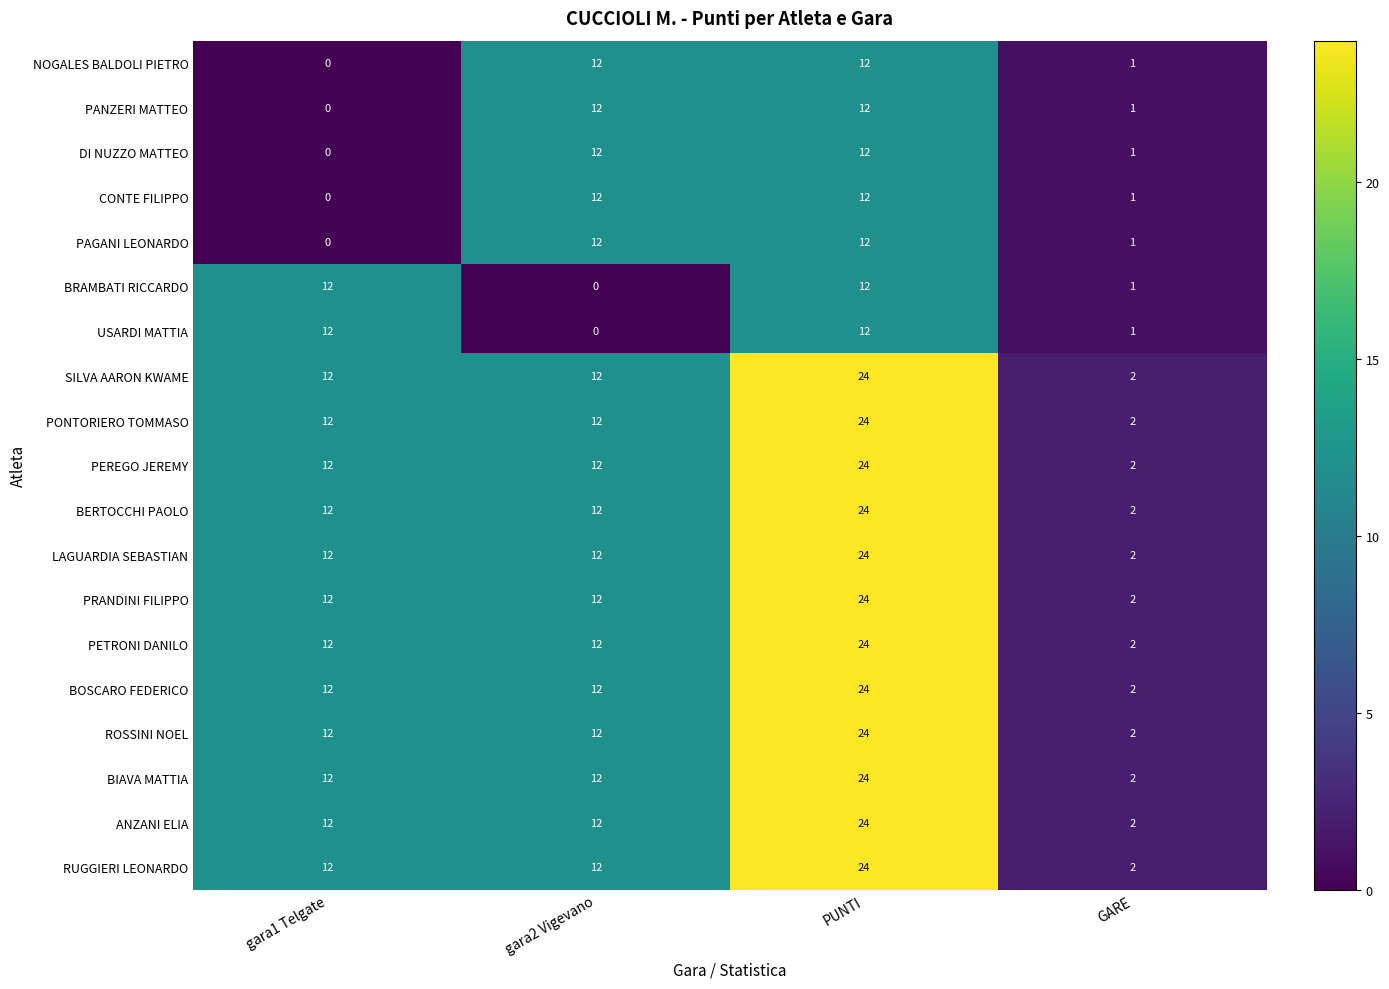

How many ROSSINI NOEL values are between 12 and 24?

3